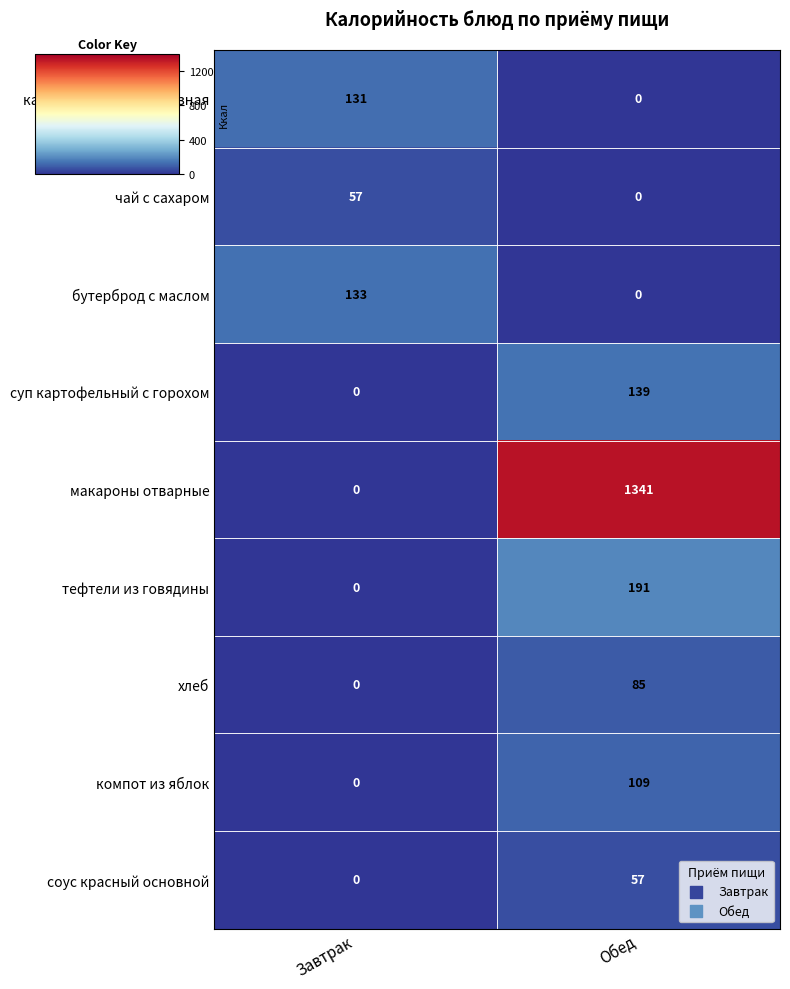

What is the difference between the хлеб values at Обед and Завтрак?

85